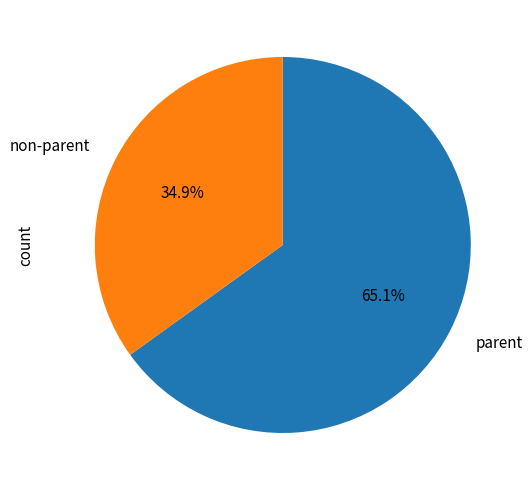

Which category accounts for the majority?

parent